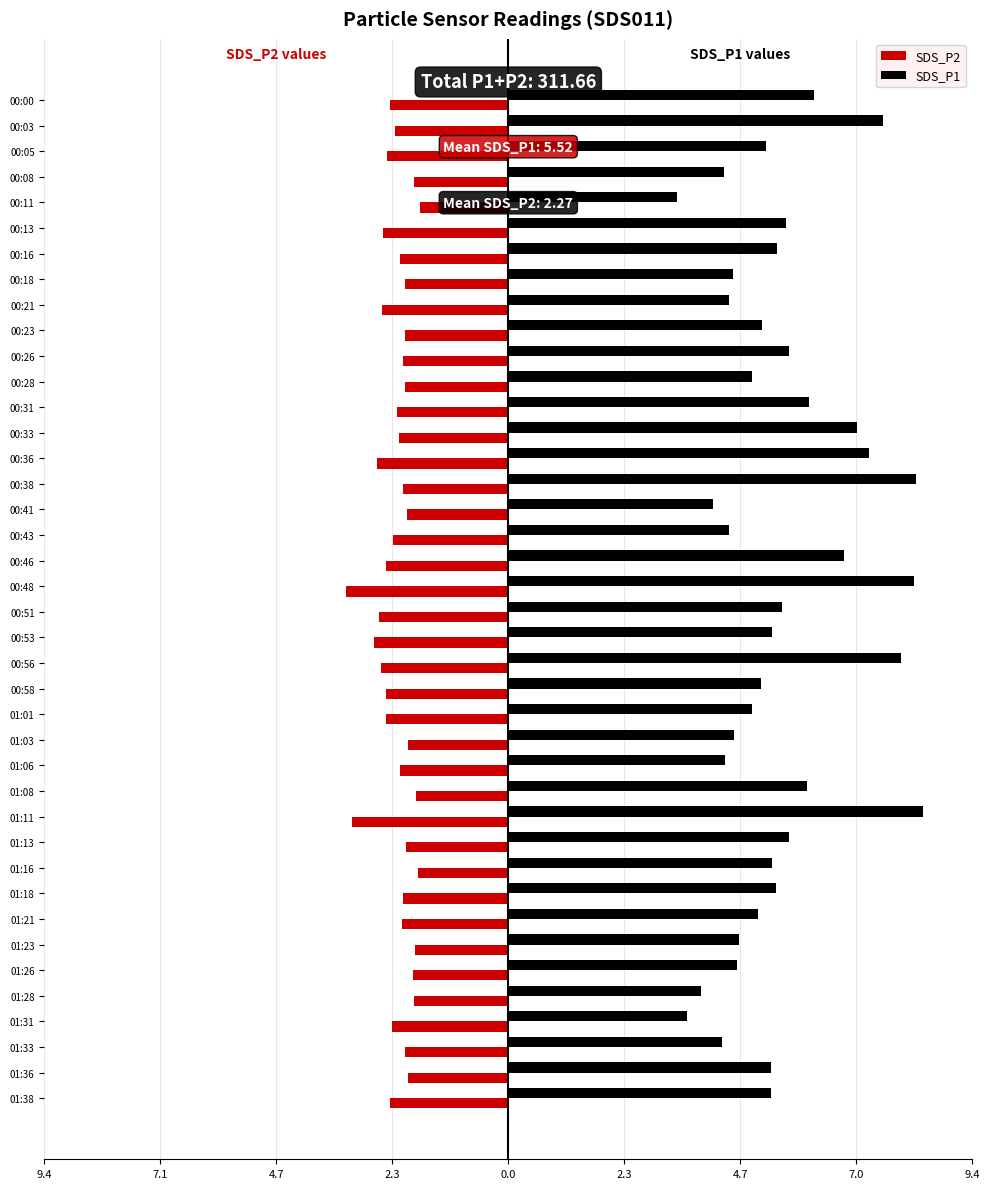

What are all the series names shown in the legend?

SDS_P2, SDS_P1